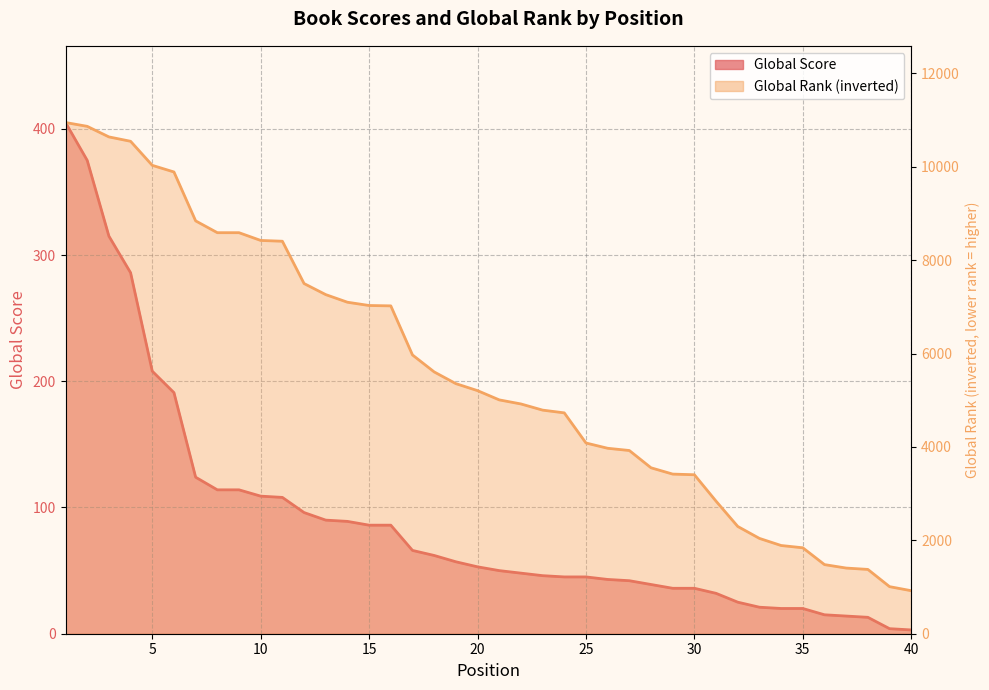

Which category has the lowest value across all series?

40